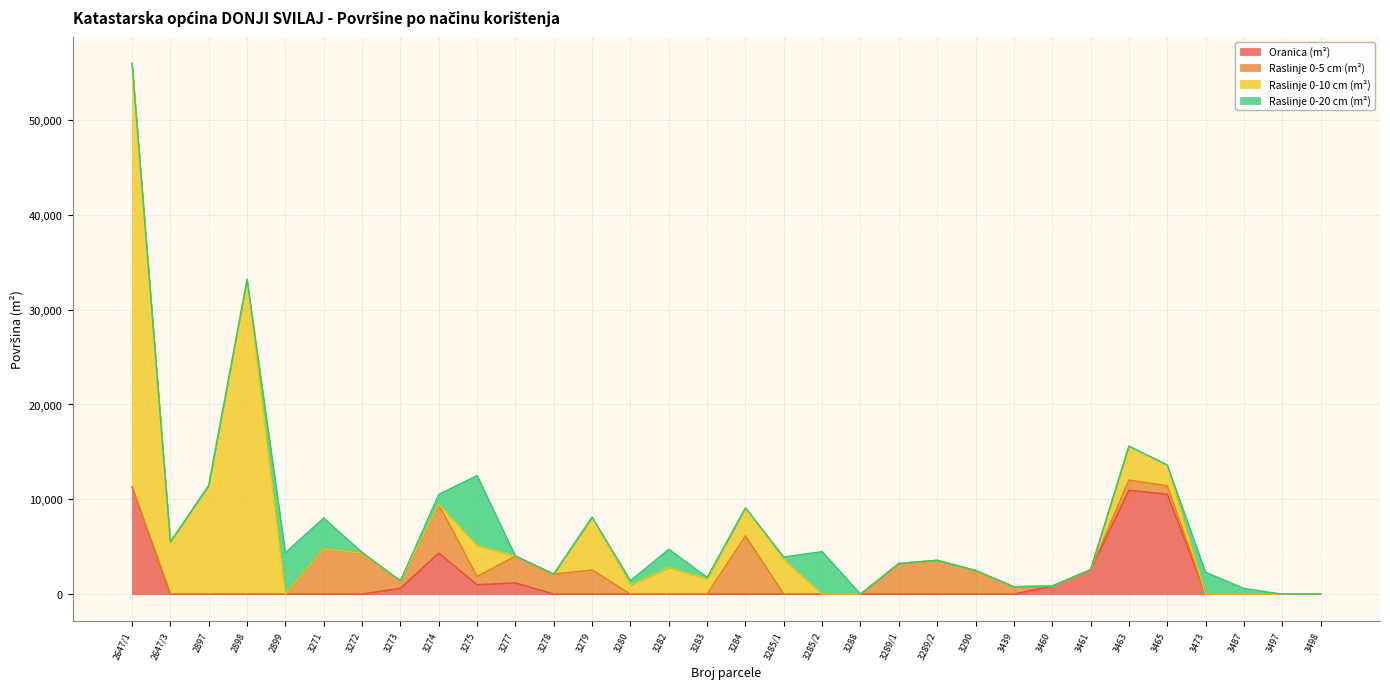

After their last crossing, which series has the higher values: Oranica (m²) or Raslinje 0-10 cm (m²)?

Oranica (m²)